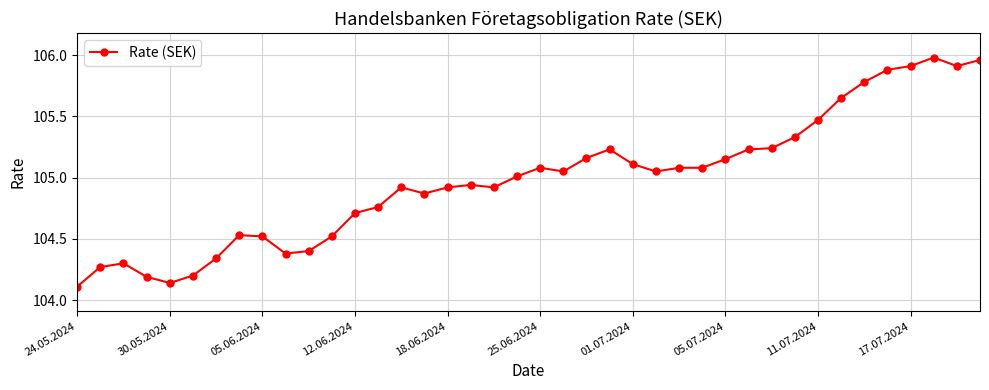

What is the value of the 21st point from the left?

105.1